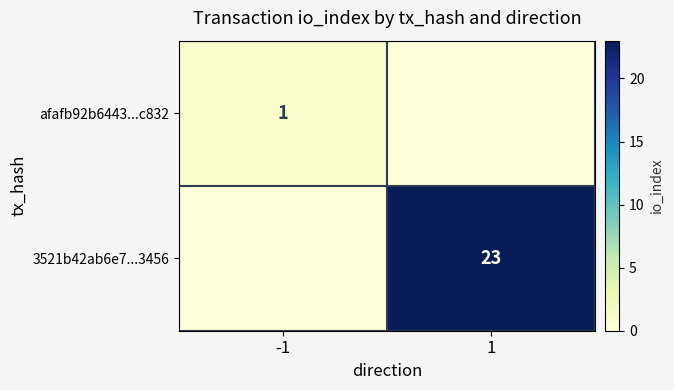

True or false: 3521b42ab6e7...3456 has a value of 10 at 1.

False